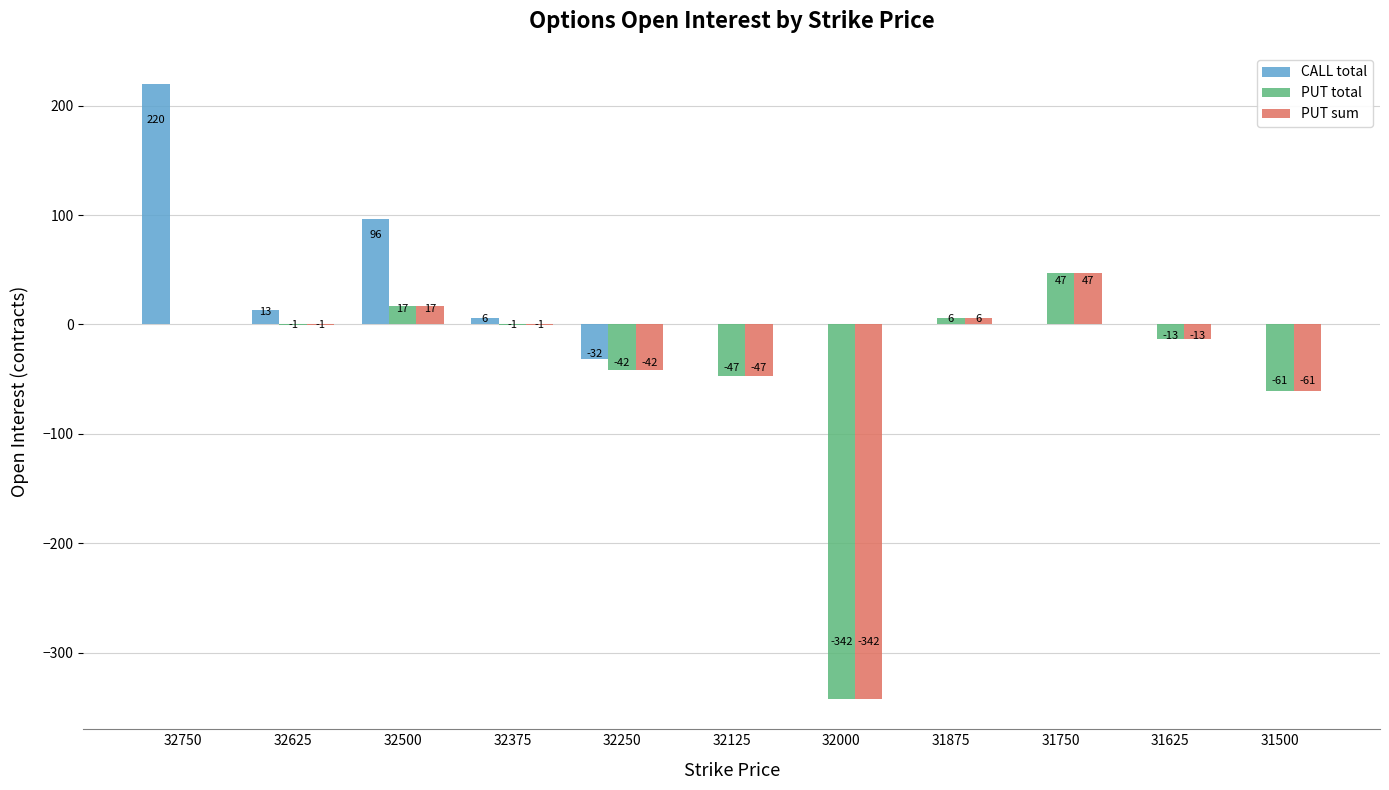

What is the greatest value displayed?

220